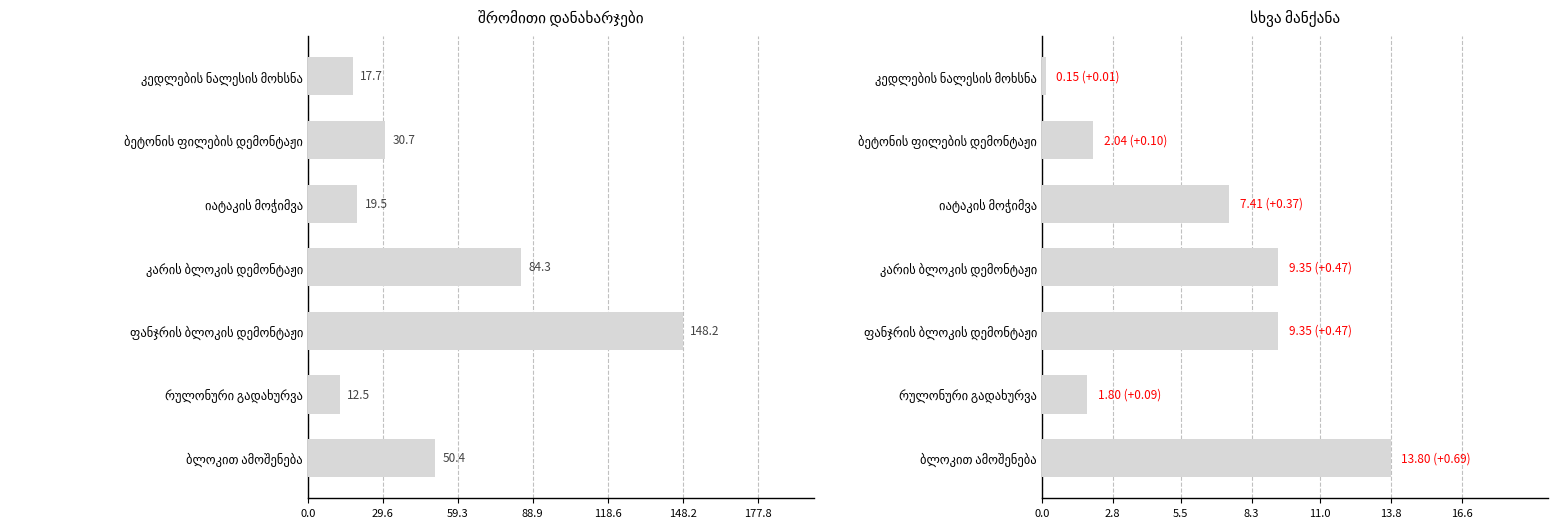

What is the value of the შრომითი დანახარჯები (კაც/სთ) bar at the 6th from the left?

12.5